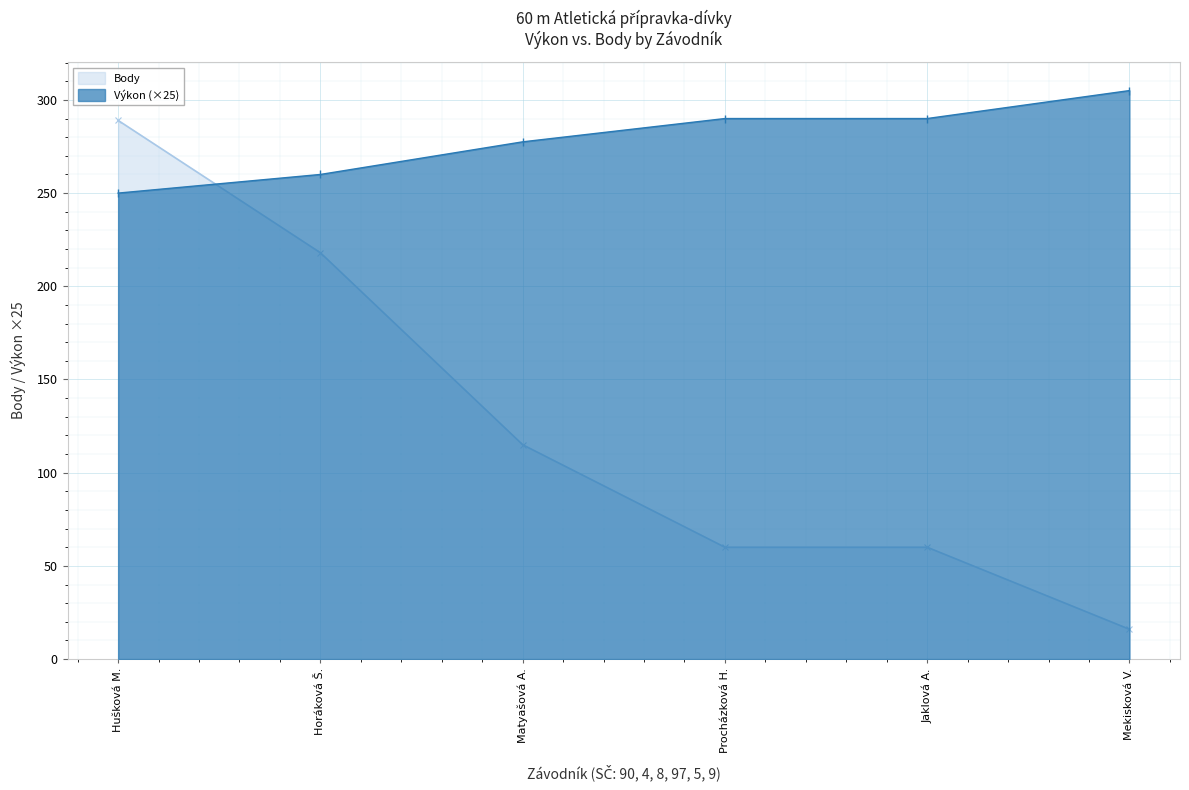

What is the label of the 3rd point from the right?

Procházková H.